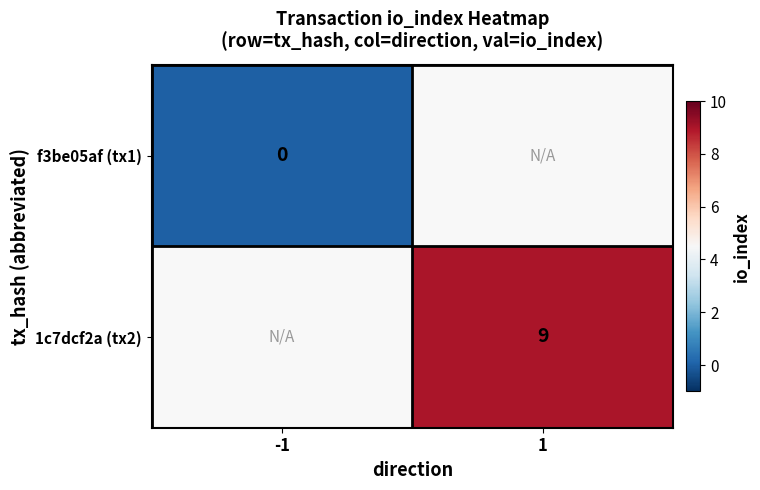

Is the value of f3be05af (tx1) at -1 greater than the value of 1c7dcf2a (tx2) at 1?

No